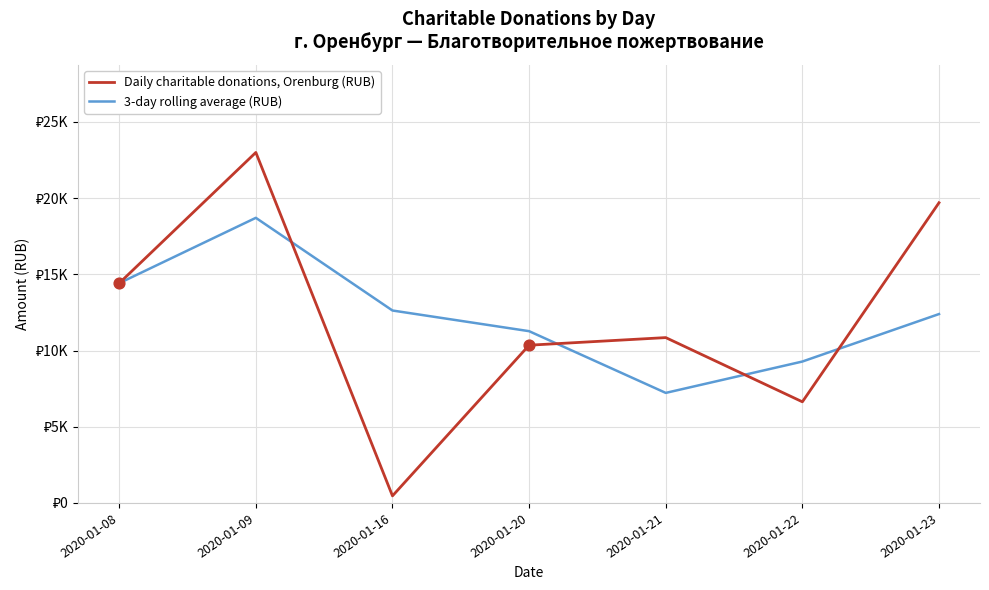

What are all the series names shown in the legend?

Daily charitable donations, Orenburg (RUB), 3-day rolling average (RUB)